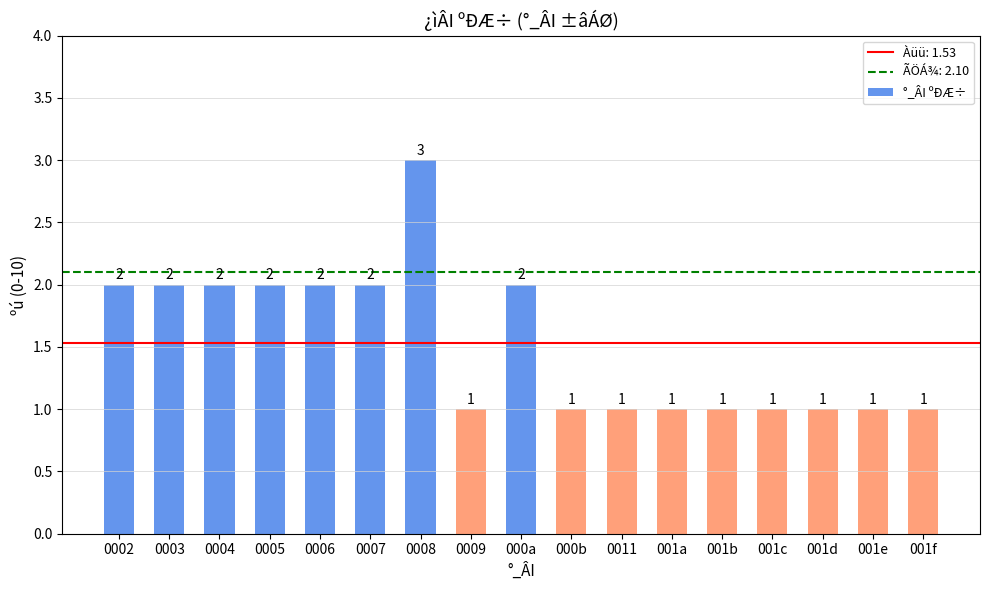

What is the difference between the maximum and minimum values?

2